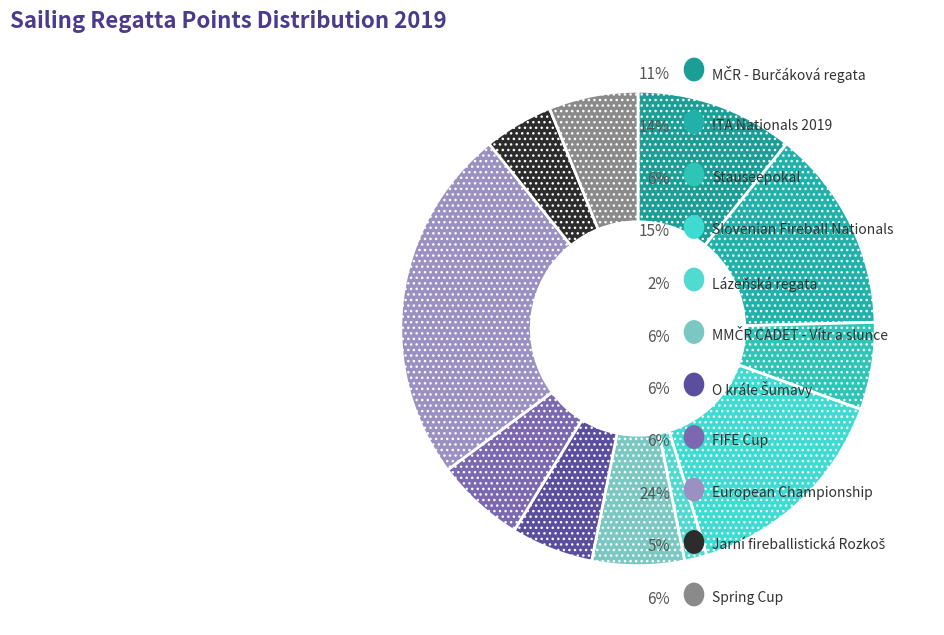

How many segments does this pie chart have?

11